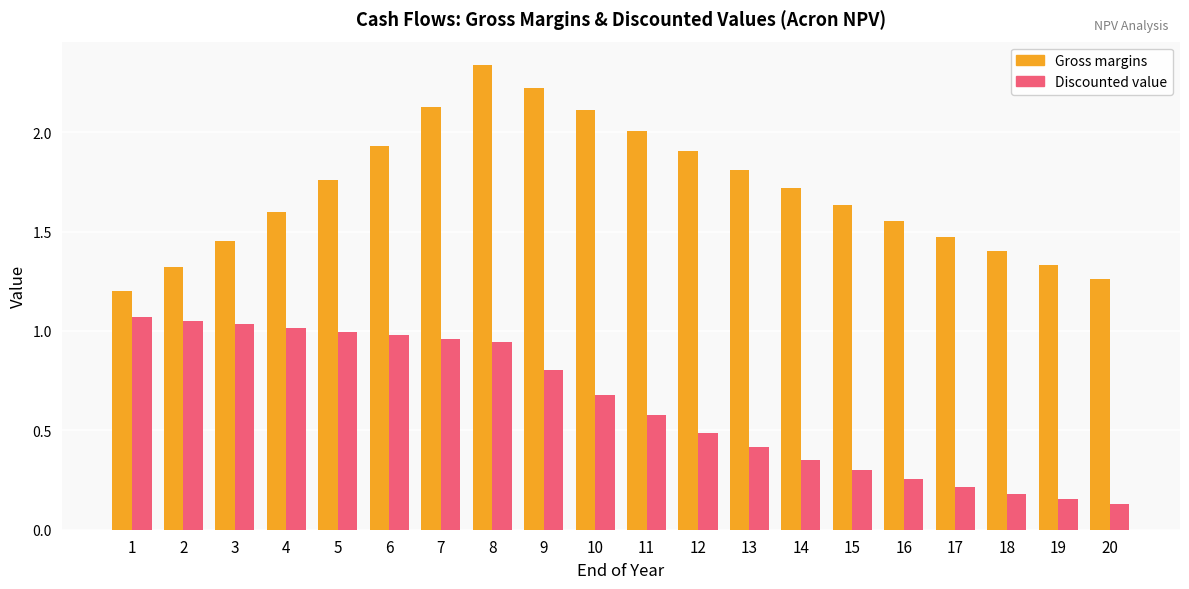

What is the difference between the highest and lowest values at 9?

1.4